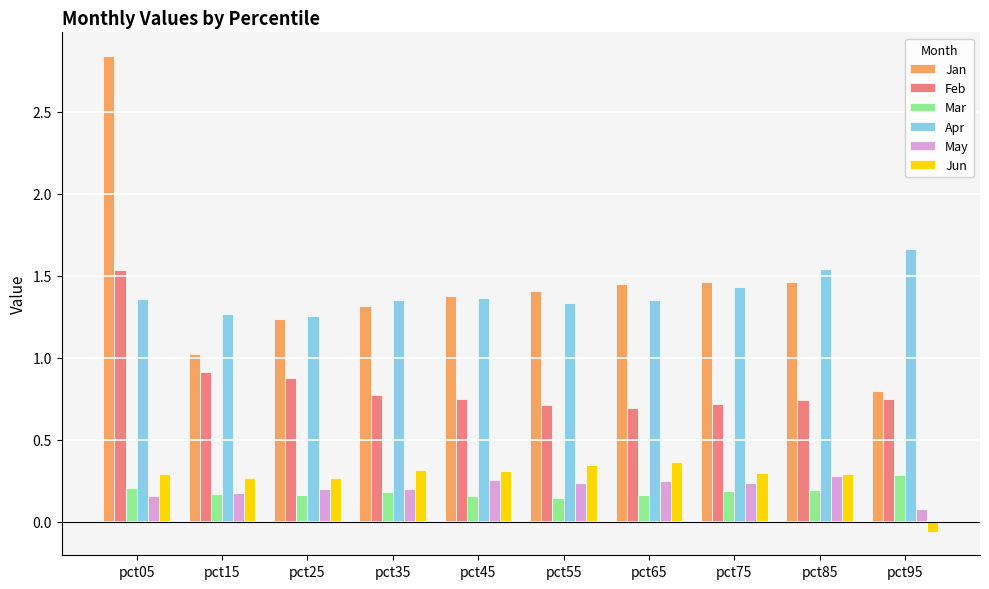

Which category has the lowest value across all series?

pct95